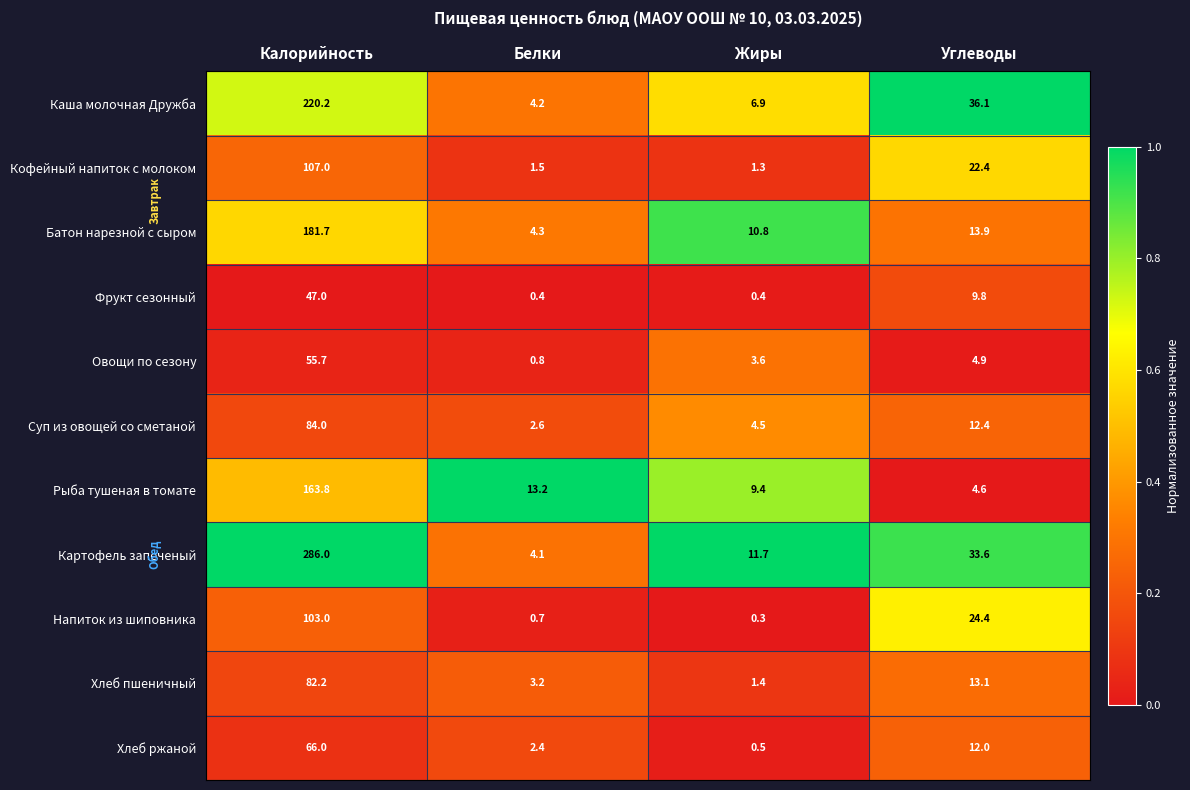

At which label does Хлеб ржаной reach its minimum?

Жиры